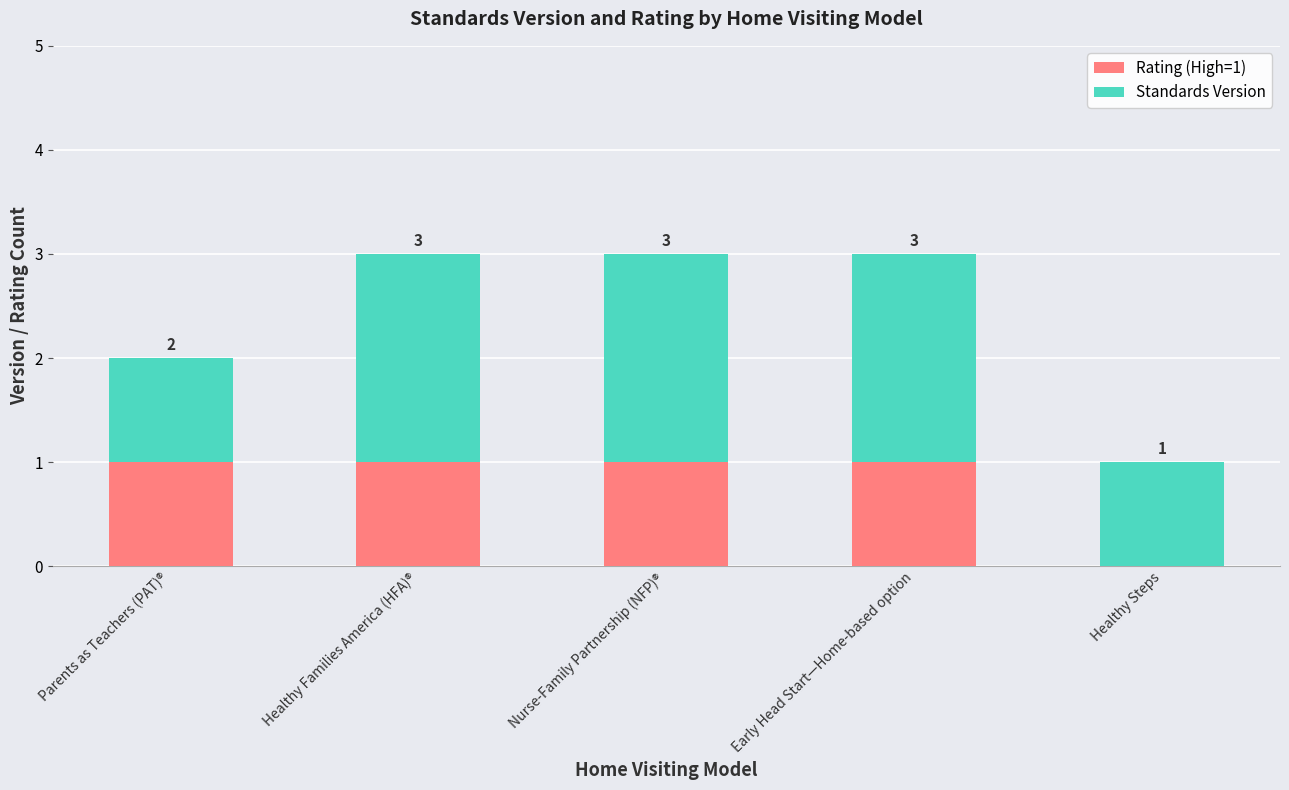

How many Standards Version values are between 1 and 2?

5